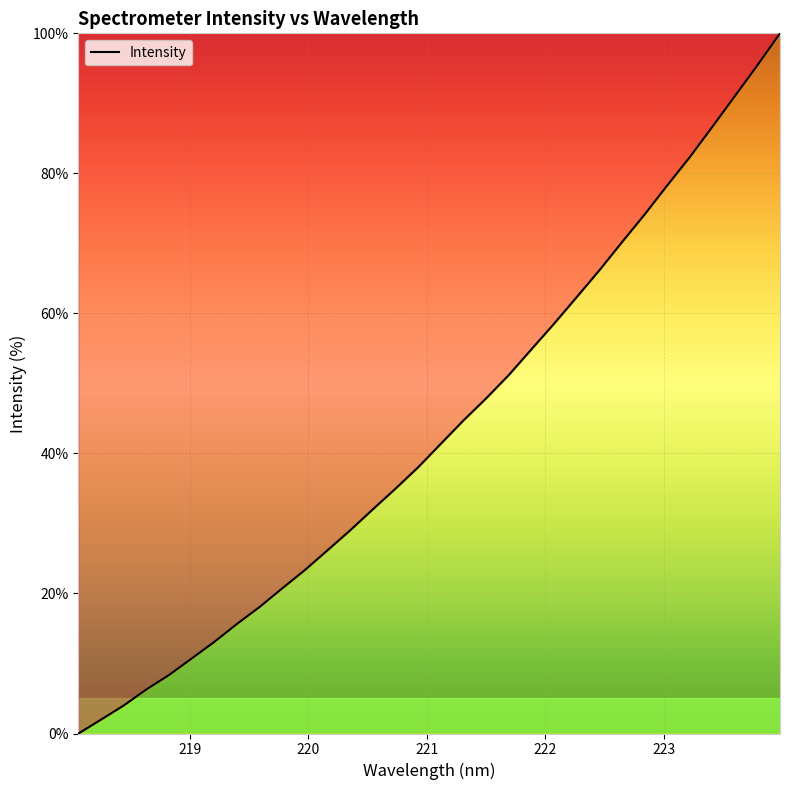

What is the maximum value shown in the chart?

100.0